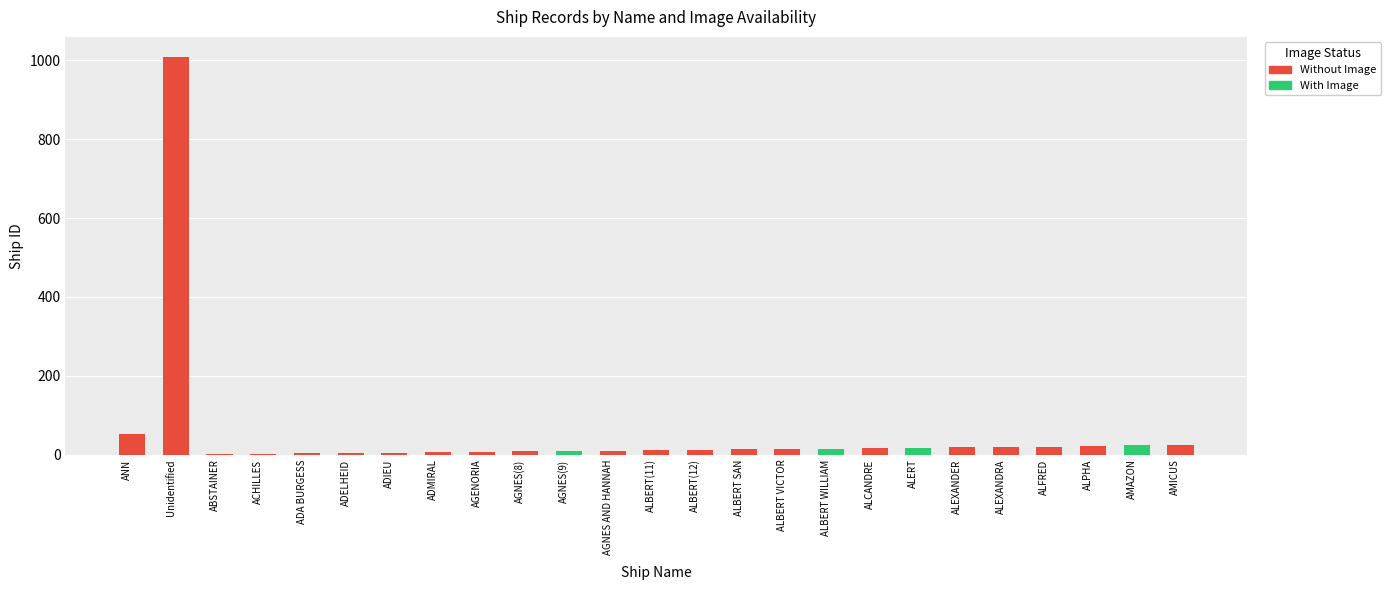

Reading right to left, list all the values displayed in this chart.

Without Image: AMICUS=24	AMAZON=0	ALPHA=22	ALFRED=20	ALEXANDRA=19	ALEXANDER=18	ALERT=0	ALCANDRE=16	ALBERT WILLIAM=0	ALBERT VICTOR=14	ALBERT SAN=13	ALBERT(12)=12	ALBERT(11)=11	AGNES AND HANNAH=10	AGNES(9)=0	AGNES(8)=8	AGENORIA=7	ADMIRAL=6	ADIEU=5	ADELHEID=4	ADA BURGESS=3	ACHILLES=2	ABSTAINER=1	Unidentified=1009	ANN=51
With Image: AMICUS=0	AMAZON=23	ALPHA=0	ALFRED=0	ALEXANDRA=0	ALEXANDER=0	ALERT=17	ALCANDRE=0	ALBERT WILLIAM=15	ALBERT VICTOR=0	ALBERT SAN=0	ALBERT(12)=0	ALBERT(11)=0	AGNES AND HANNAH=0	AGNES(9)=9	AGNES(8)=0	AGENORIA=0	ADMIRAL=0	ADIEU=0	ADELHEID=0	ADA BURGESS=0	ACHILLES=0	ABSTAINER=0	Unidentified=0	ANN=0